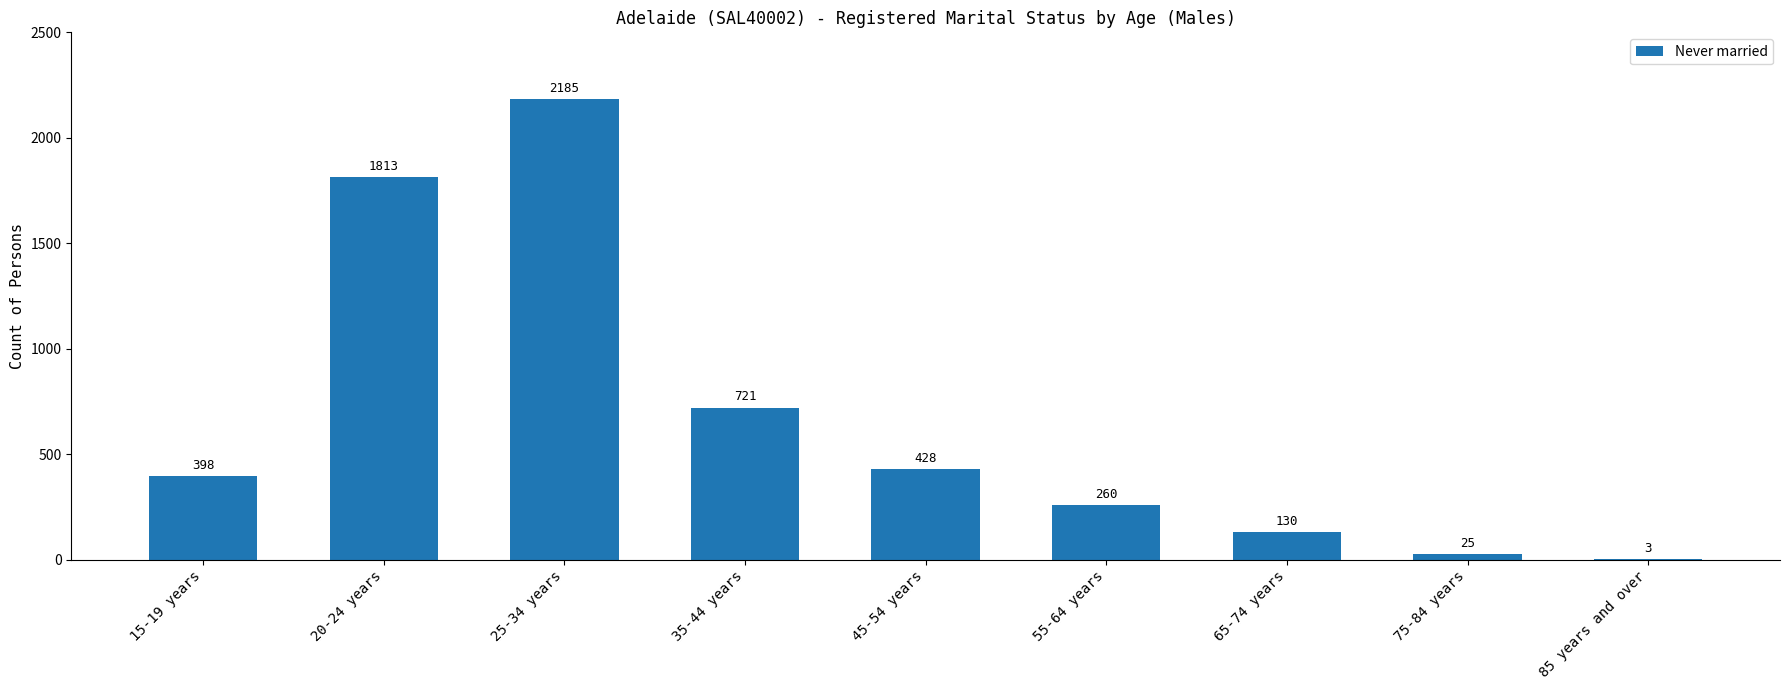

Which category has the highest value across all series?

25-34 years